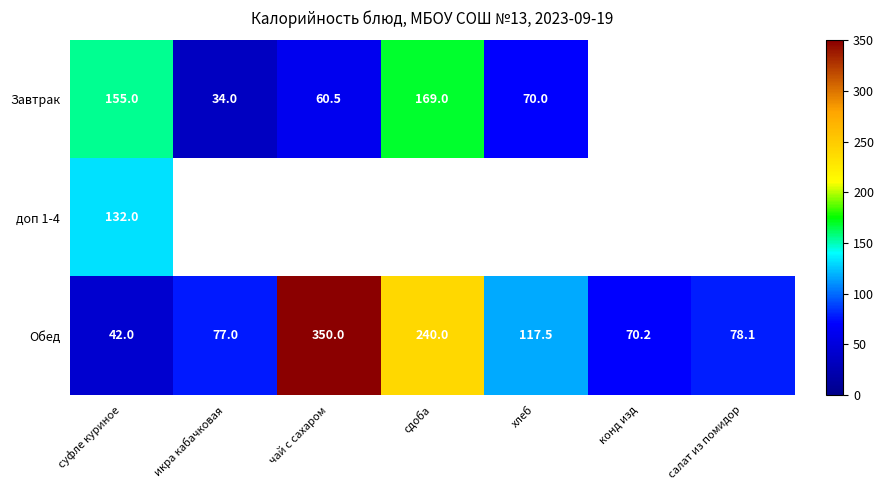

Which has a higher value, салат из помидор or чай с сахаром?

чай с сахаром